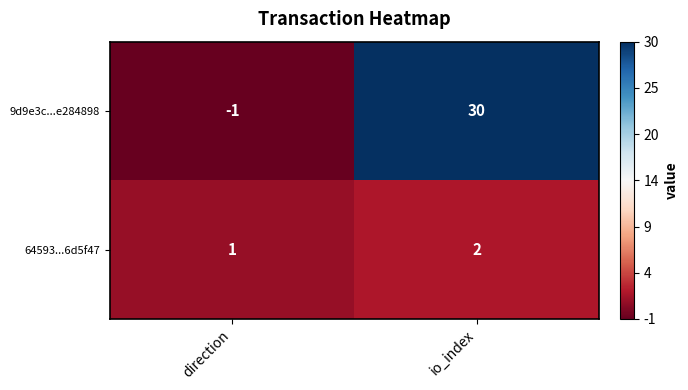

Which series changed the most between direction and io_index?

9d9e3c...e284898